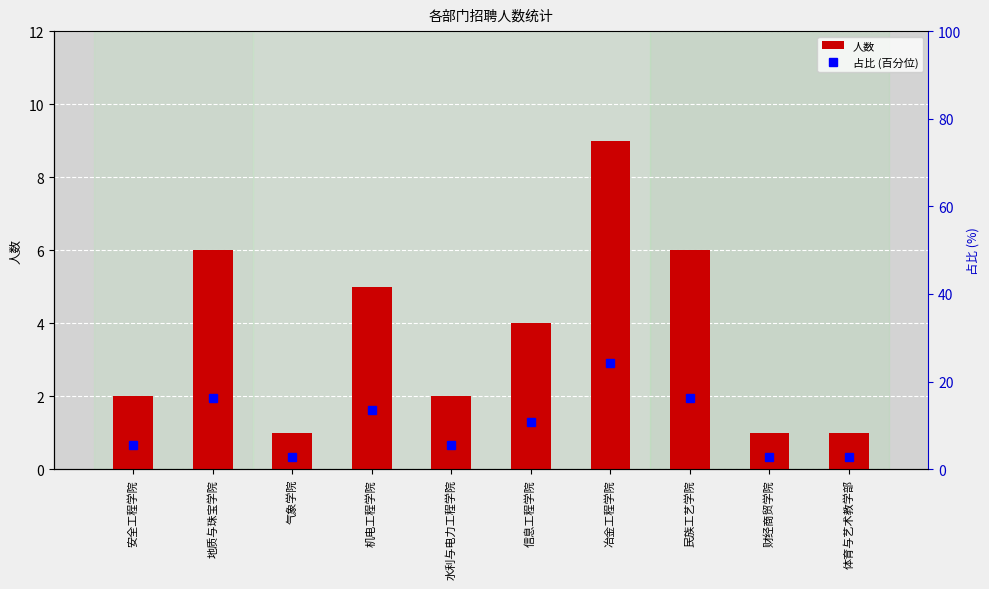

At which label does 人数 first exceed 4?

地质与珠宝学院